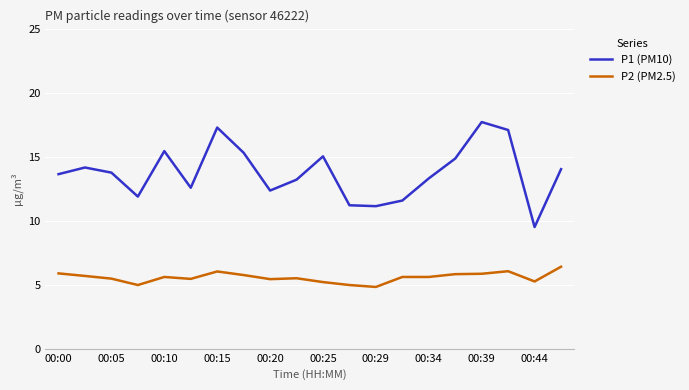

Does the chart have visible grid lines?

Yes